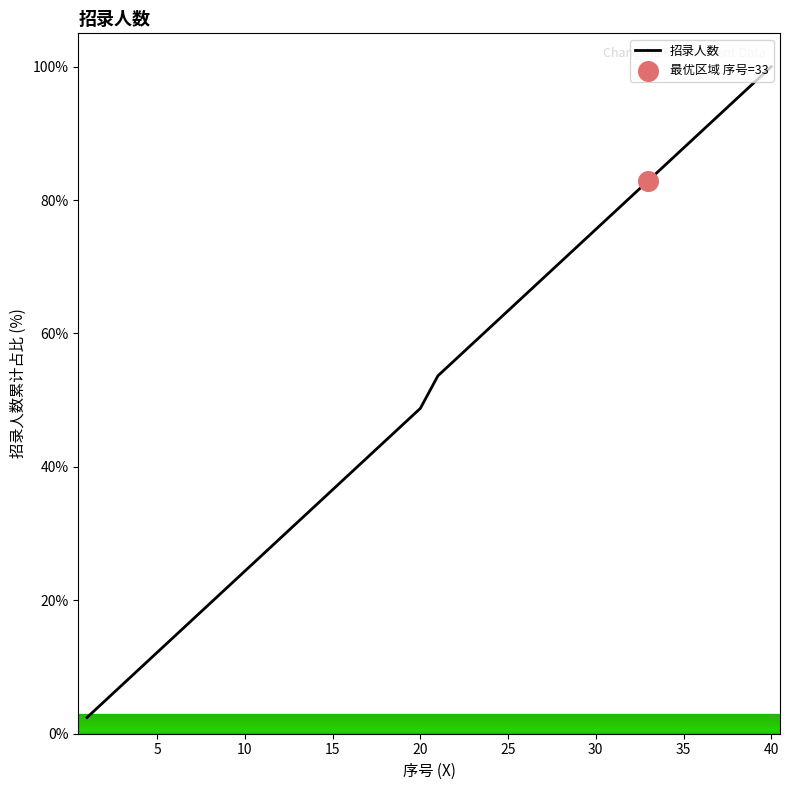

What is the smallest value displayed?

2.4